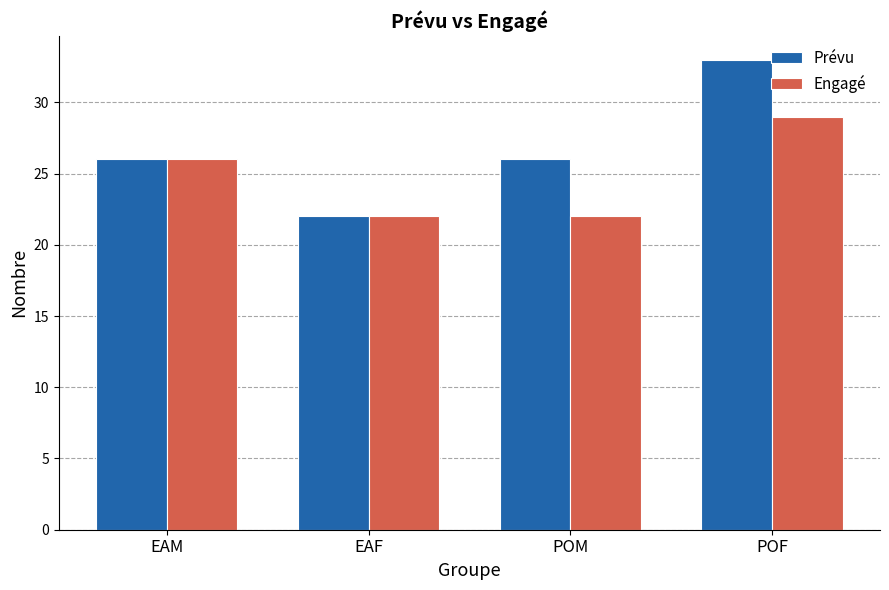

Is it true that Prévu equals 10 at POF?

False